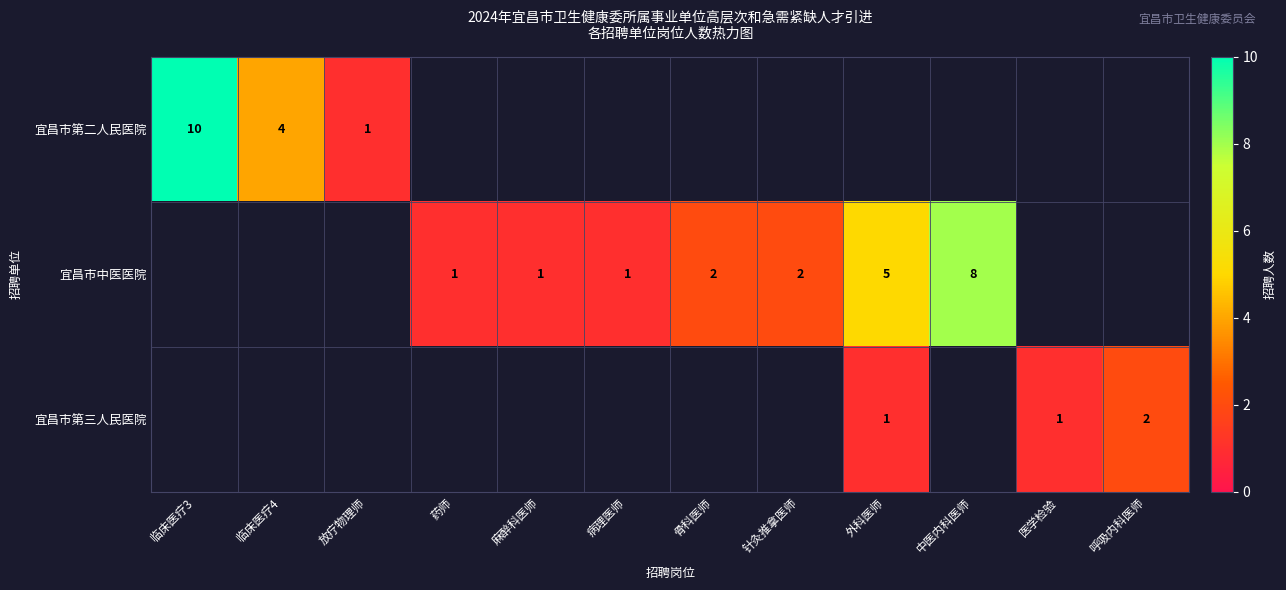

What is the difference between the highest and lowest values at 外科医师?

5